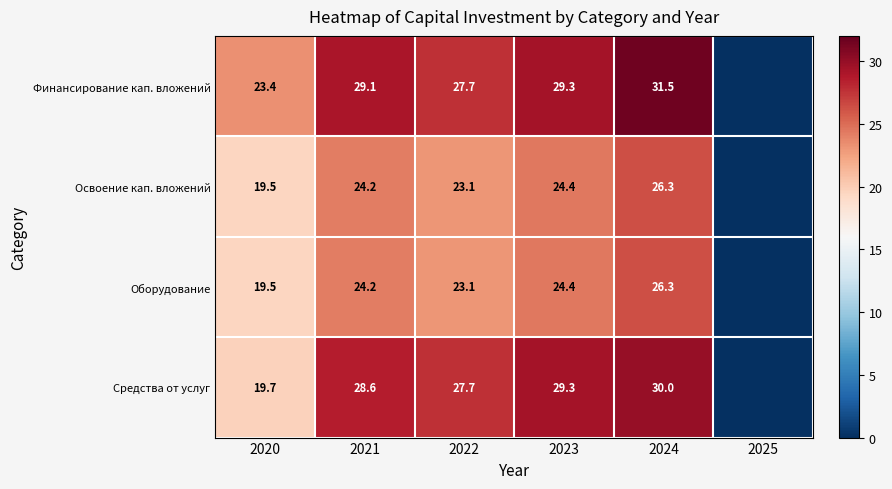

What is the total value across all series at 2022?

101.6